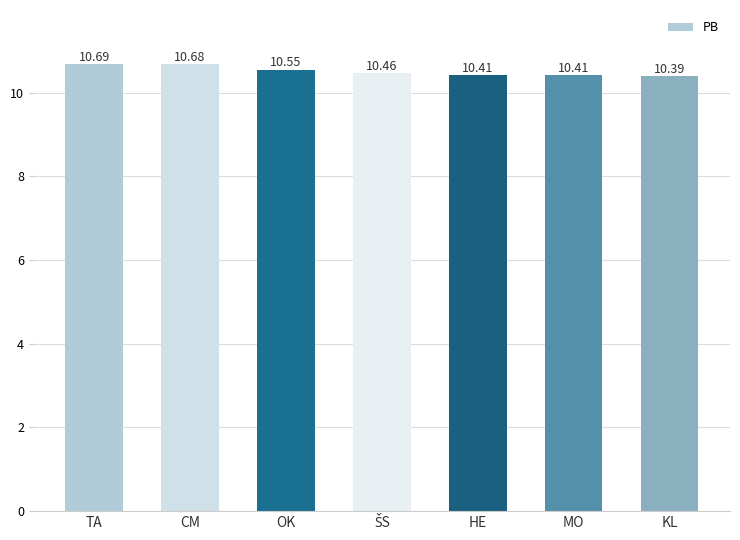

What is the ratio of the value at TA to the value at MO?

1.0